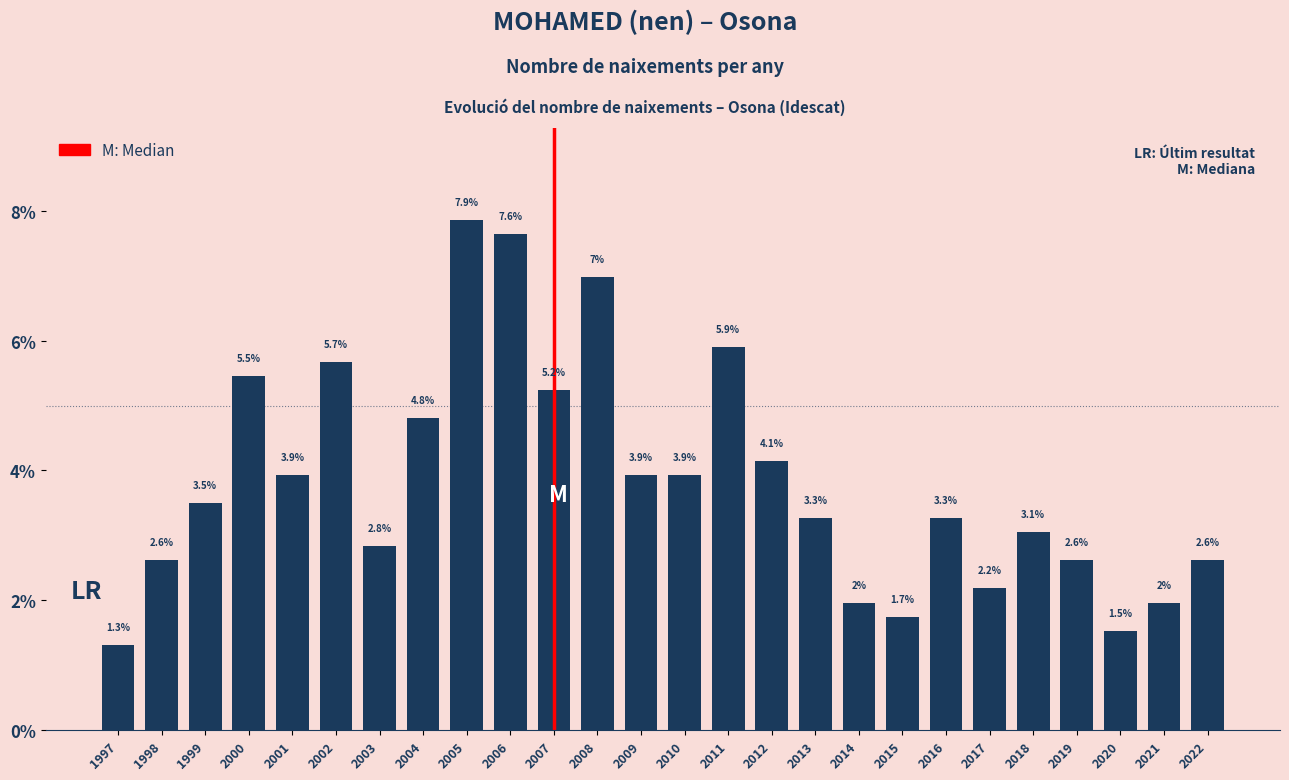

Reading left to right, transcribe all the data shown in this chart.

1997=1.3	1998=2.6	1999=3.5	2000=5.5	2001=3.9	2002=5.7	2003=2.8	2004=4.8	2005=7.9	2006=7.6	2007=5.2	2008=7.0	2009=3.9	2010=3.9	2011=5.9	2012=4.1	2013=3.3	2014=2.0	2015=1.7	2016=3.3	2017=2.2	2018=3.1	2019=2.6	2020=1.5	2021=2.0	2022=2.6